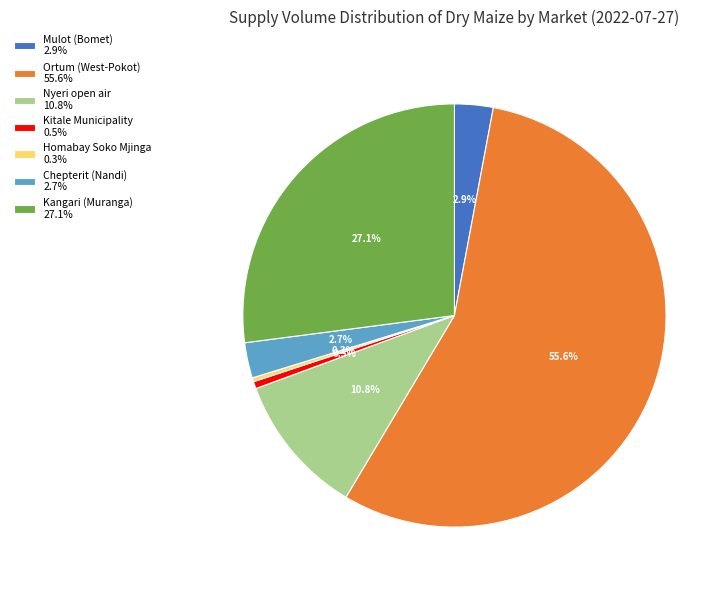

To the nearest percent, what portion does Kangari (Muranga) represent?

27%